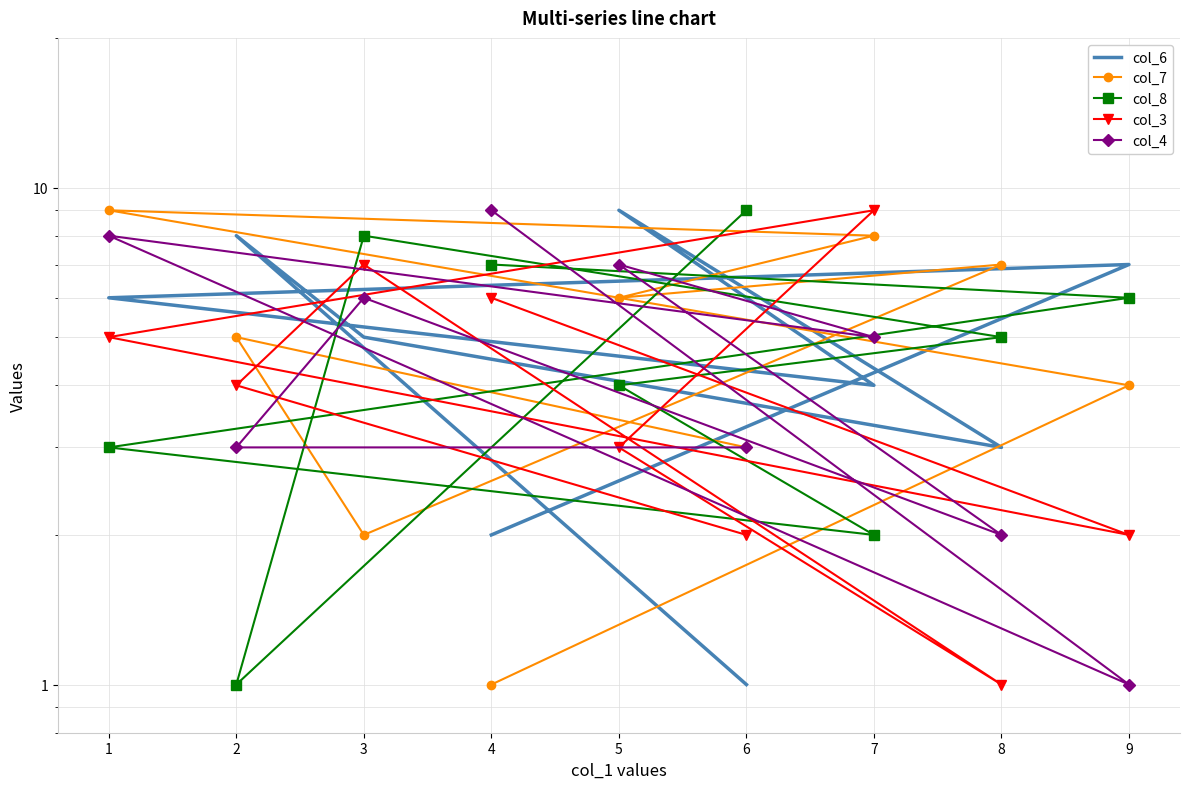

Which series has the largest range (max minus min)?

col_6